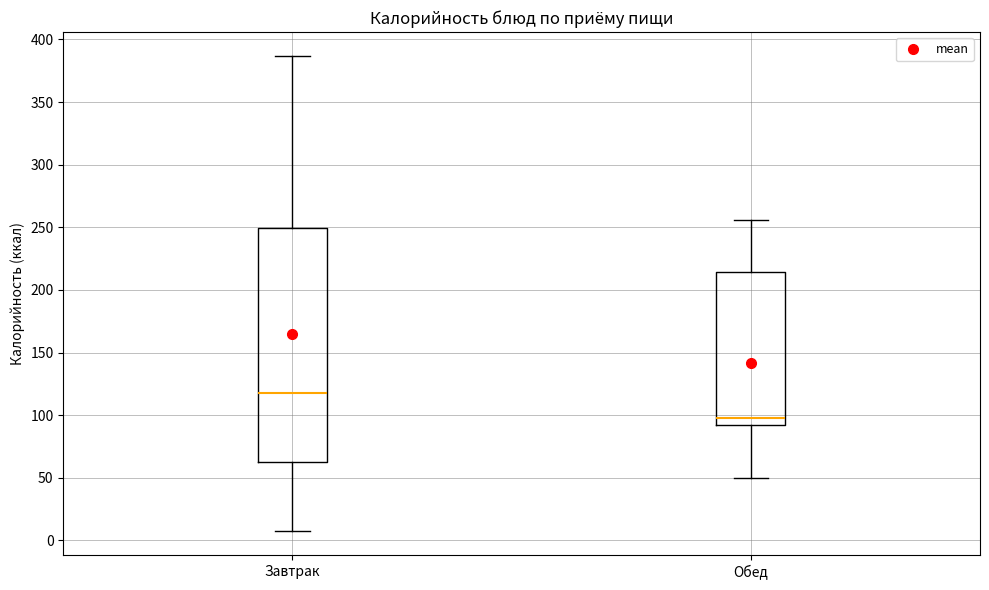

Comparing the boxes themselves (not the whiskers), which one is the tallest?

Завтрак